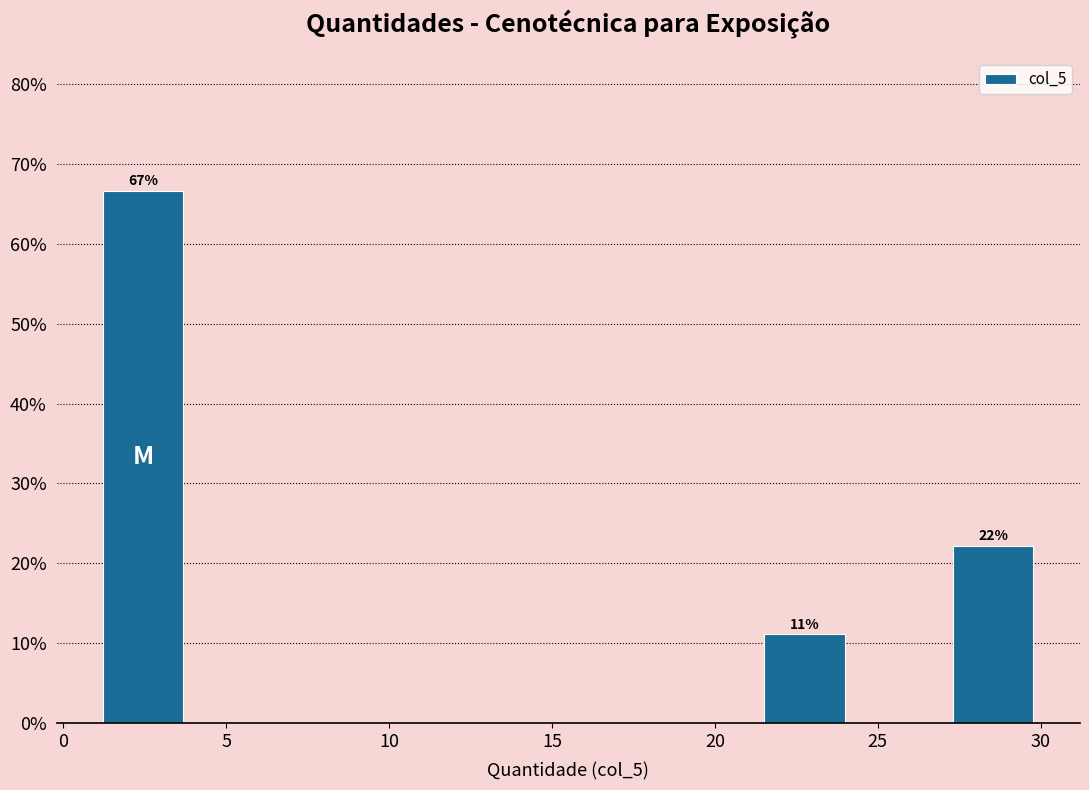

Which range on the x-axis has the tallest bar?

1.0 to 3.9